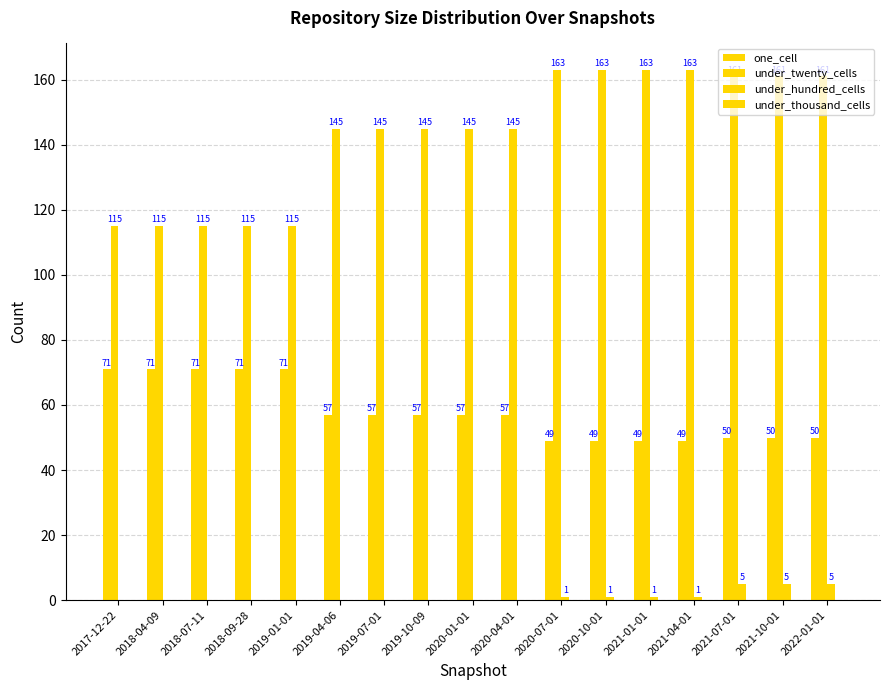

Which series has the largest total across all categories?

under_twenty_cells